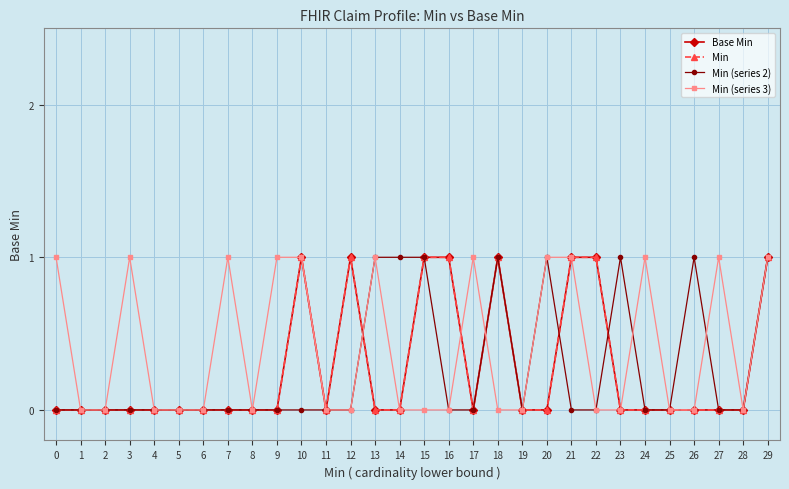

At how many categories does at least one series exceed 0?

20